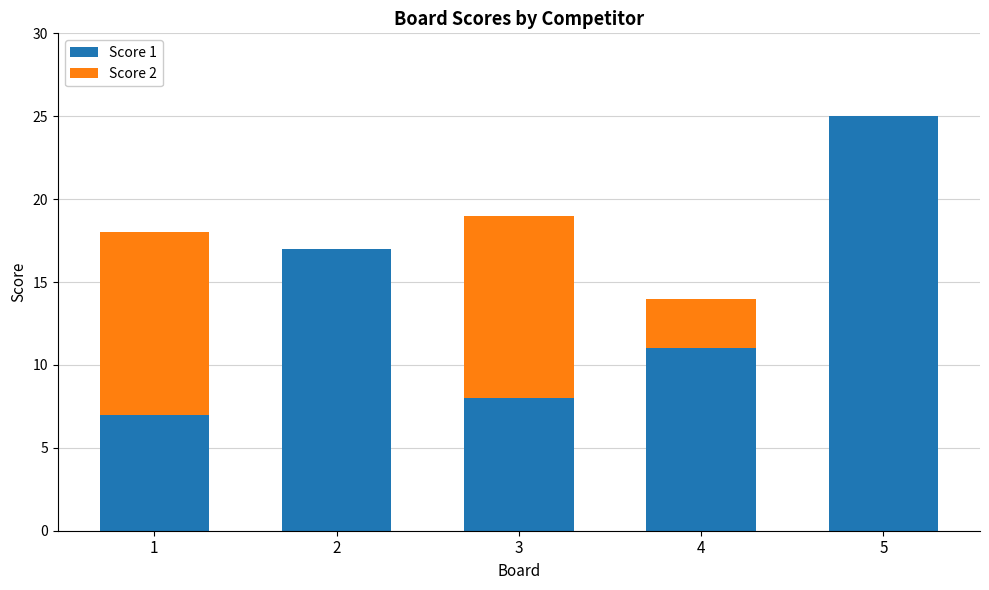

The Score 1 series shows 25 at 5. True or false?

True